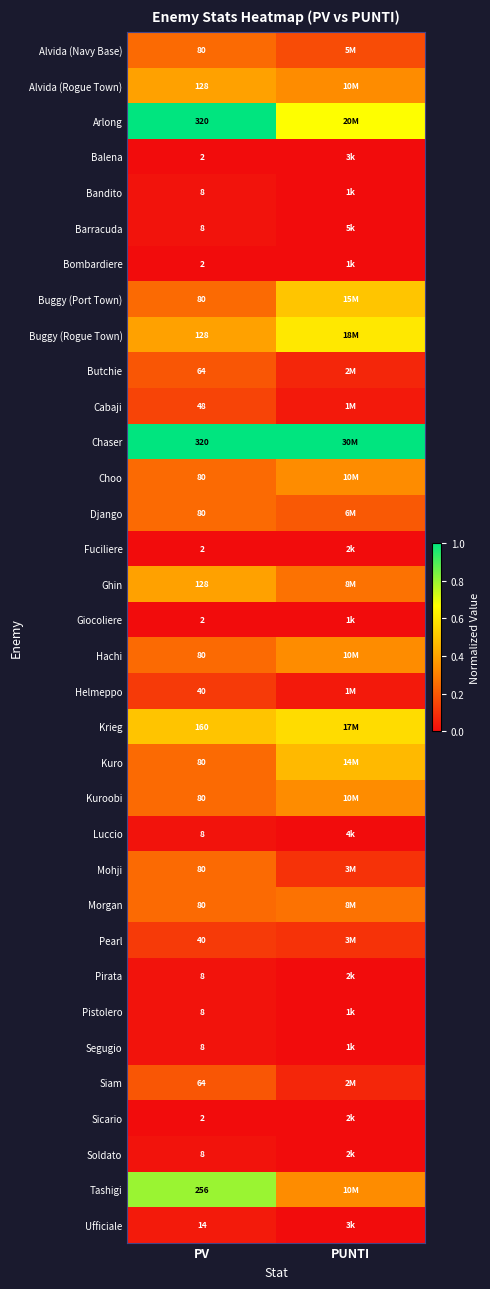

The value of Sicario at PV is 0.0. True or false?

False